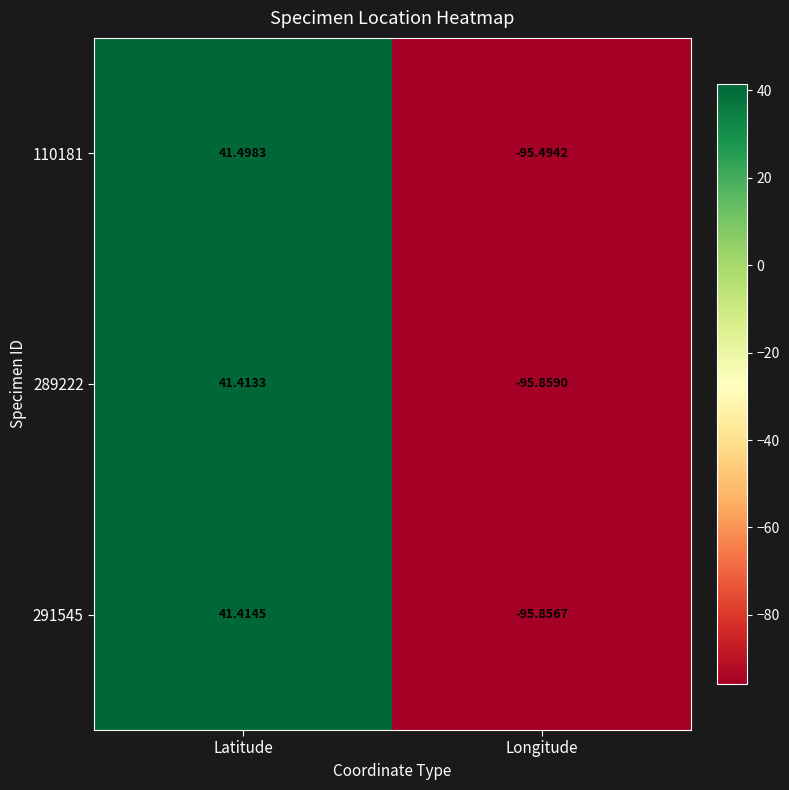

How many data points does each series have?

2